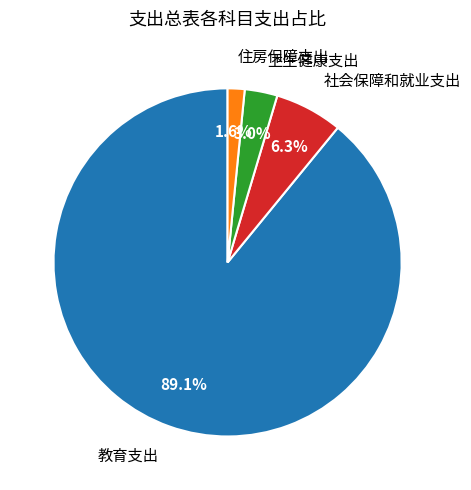

Between 教育支出 and 住房保障支出, which is larger?

教育支出